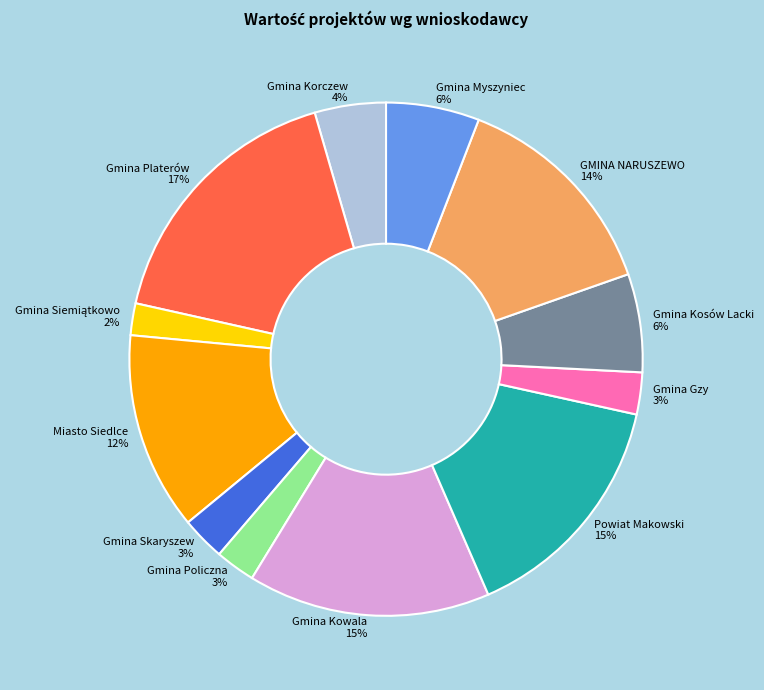

Which has a higher value, Miasto Siedlce or Powiat Makowski?

Powiat Makowski